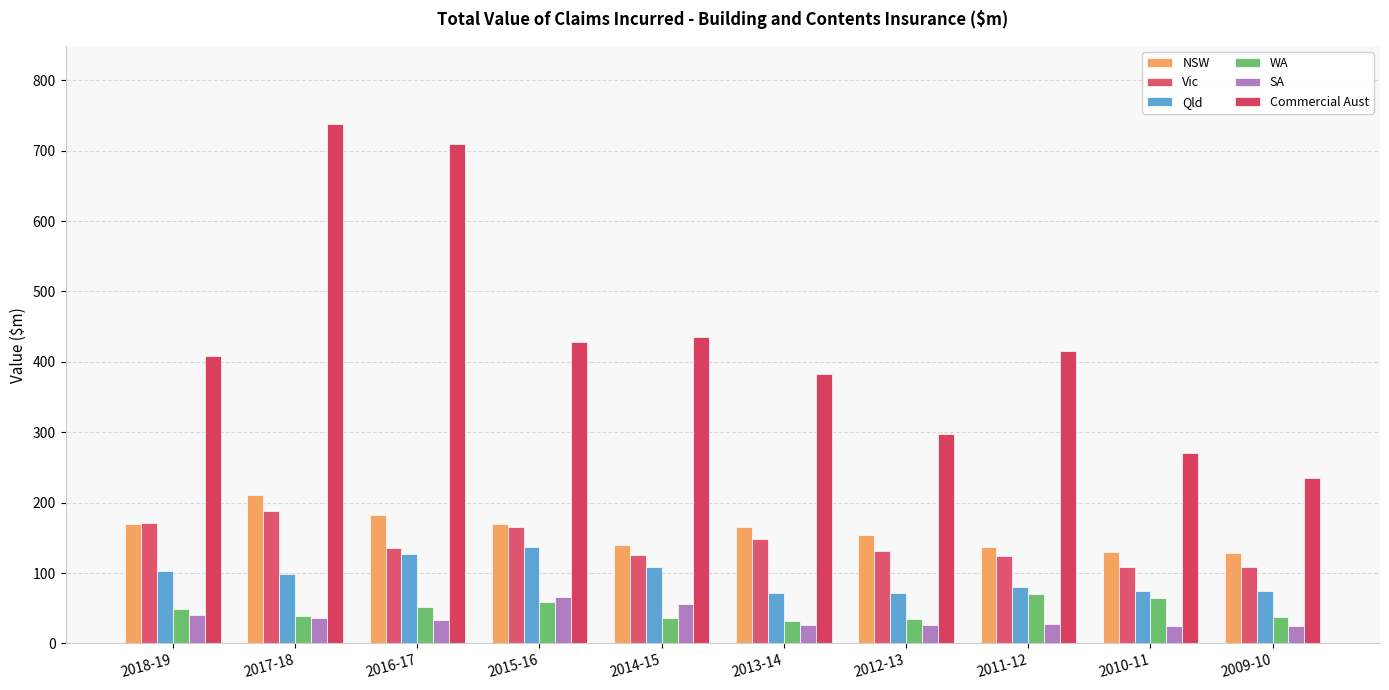

Does the chart contain any negative values?

No